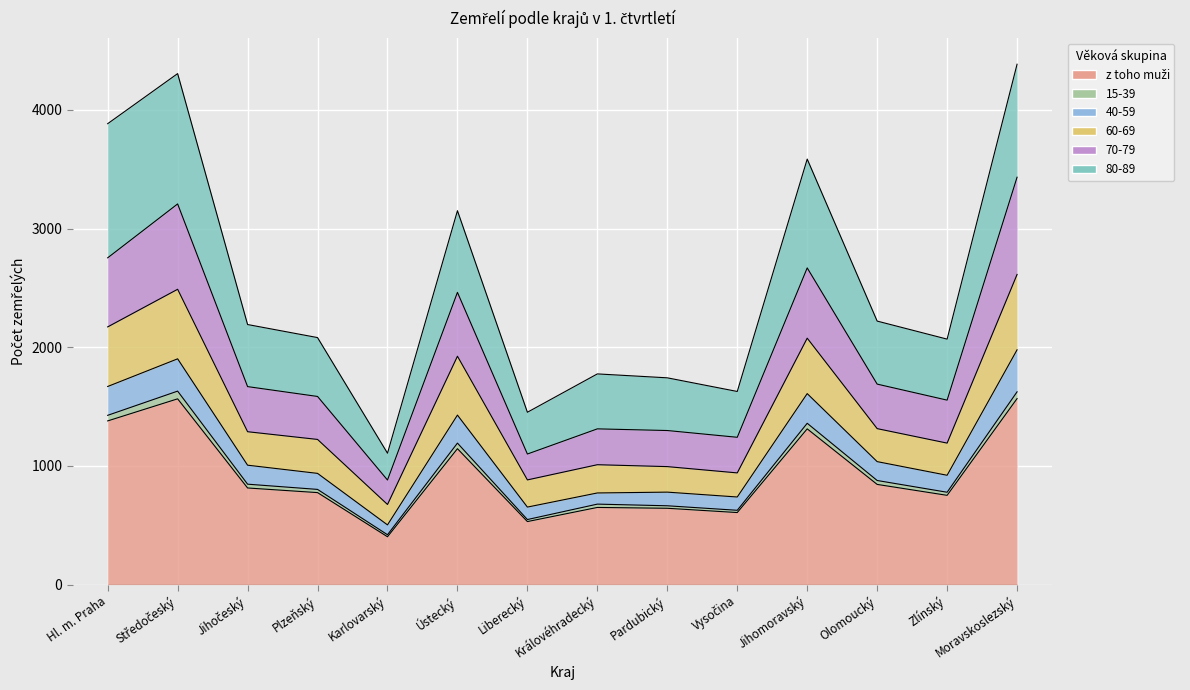

Which label corresponds to the largest value in the chart?

Moravskoslezský